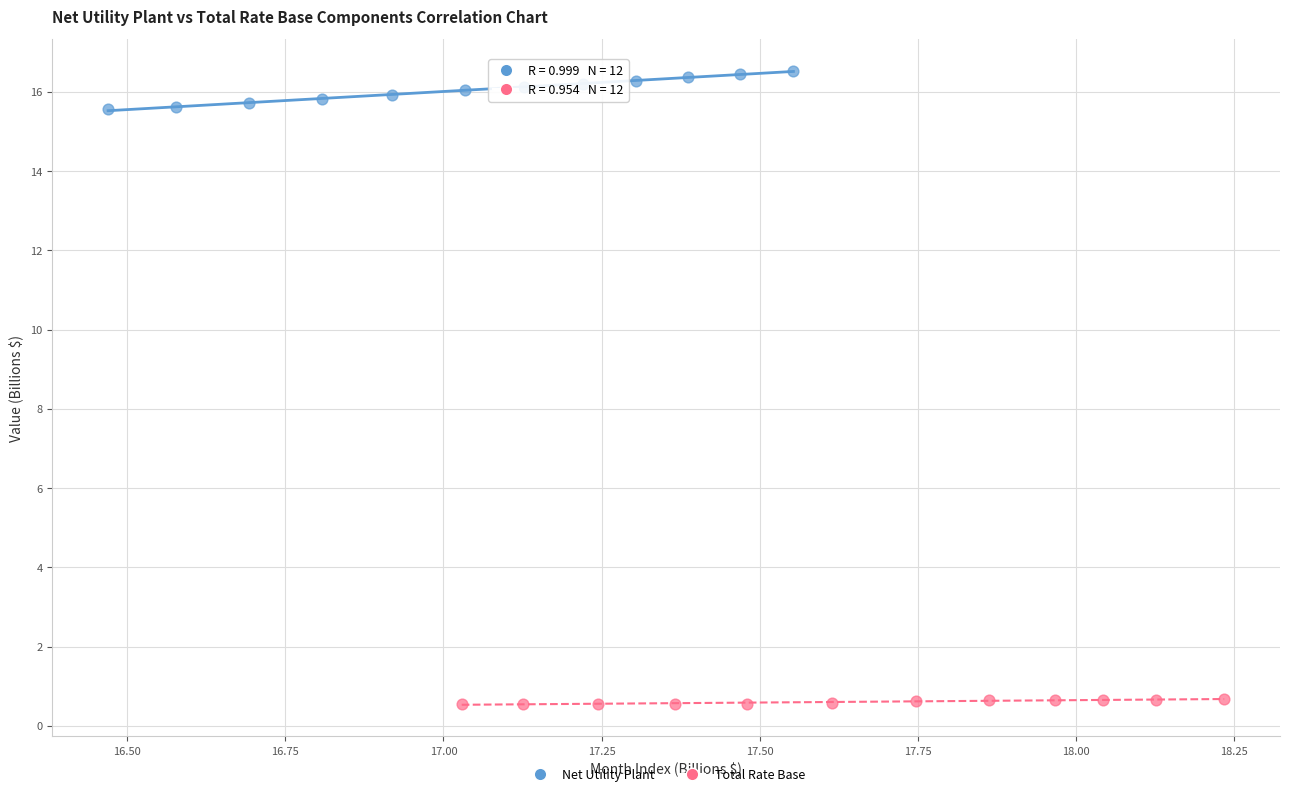

Which series contains the highest Y value?

Net Utility Plant